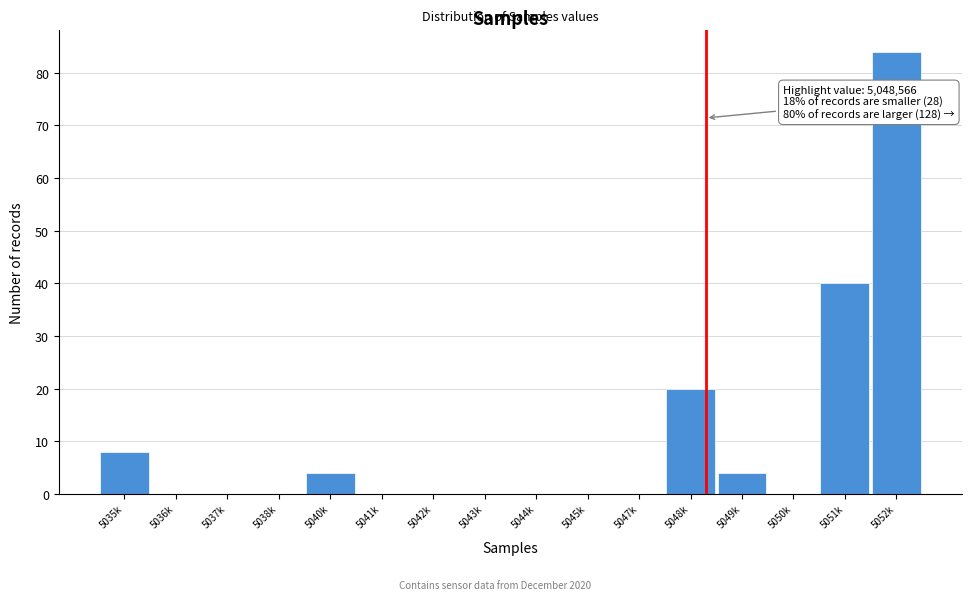

Reading right to left, what are all the values shown in this chart?

5052k=84	5051k=40	5050k=0	5049k=4	5048k=20	5047k=0	5045k=0	5044k=0	5043k=0	5042k=0	5041k=0	5040k=4	5038k=0	5037k=0	5036k=0	5035k=8